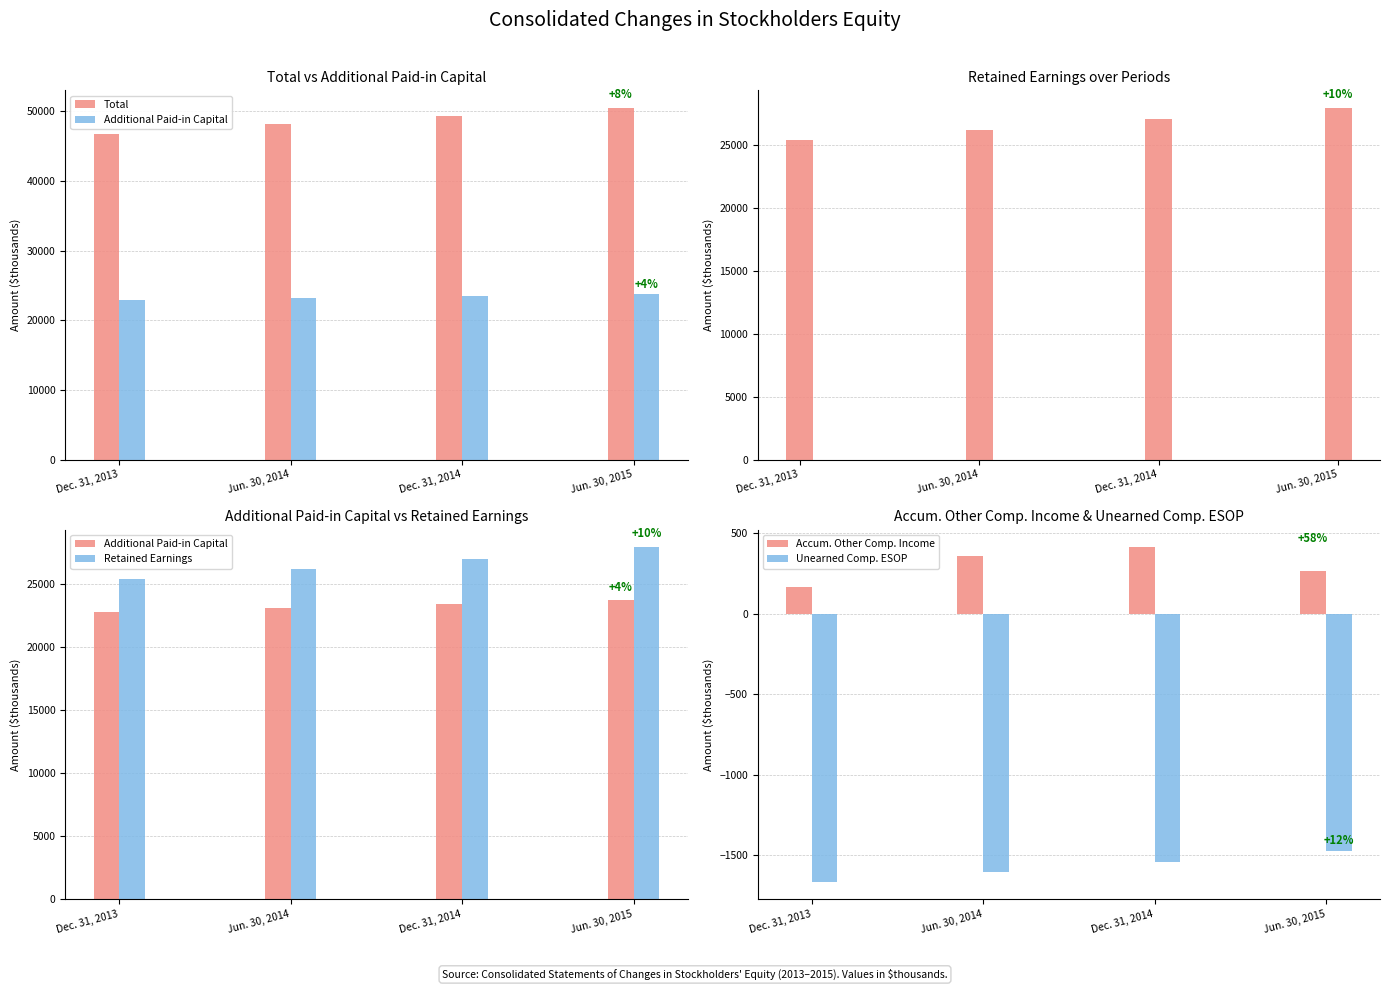

Which series has the widest spread of values?

Total